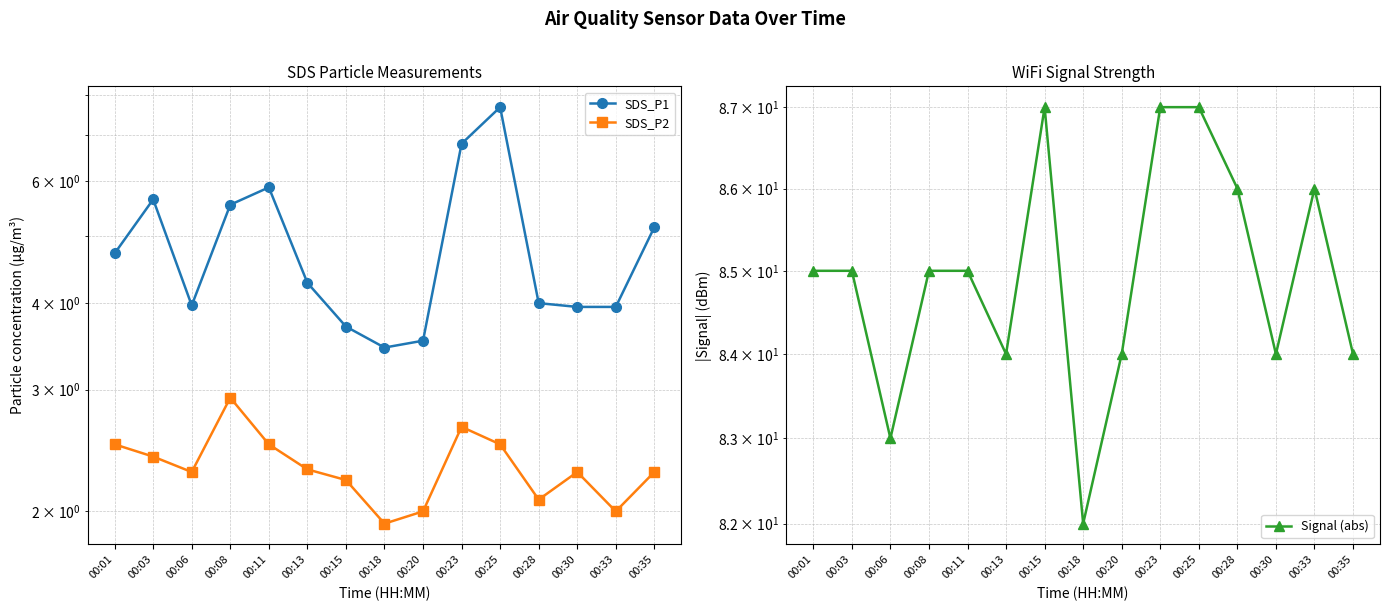

What is the difference between the maximum and minimum values in the SDS_P2 series?

1.0